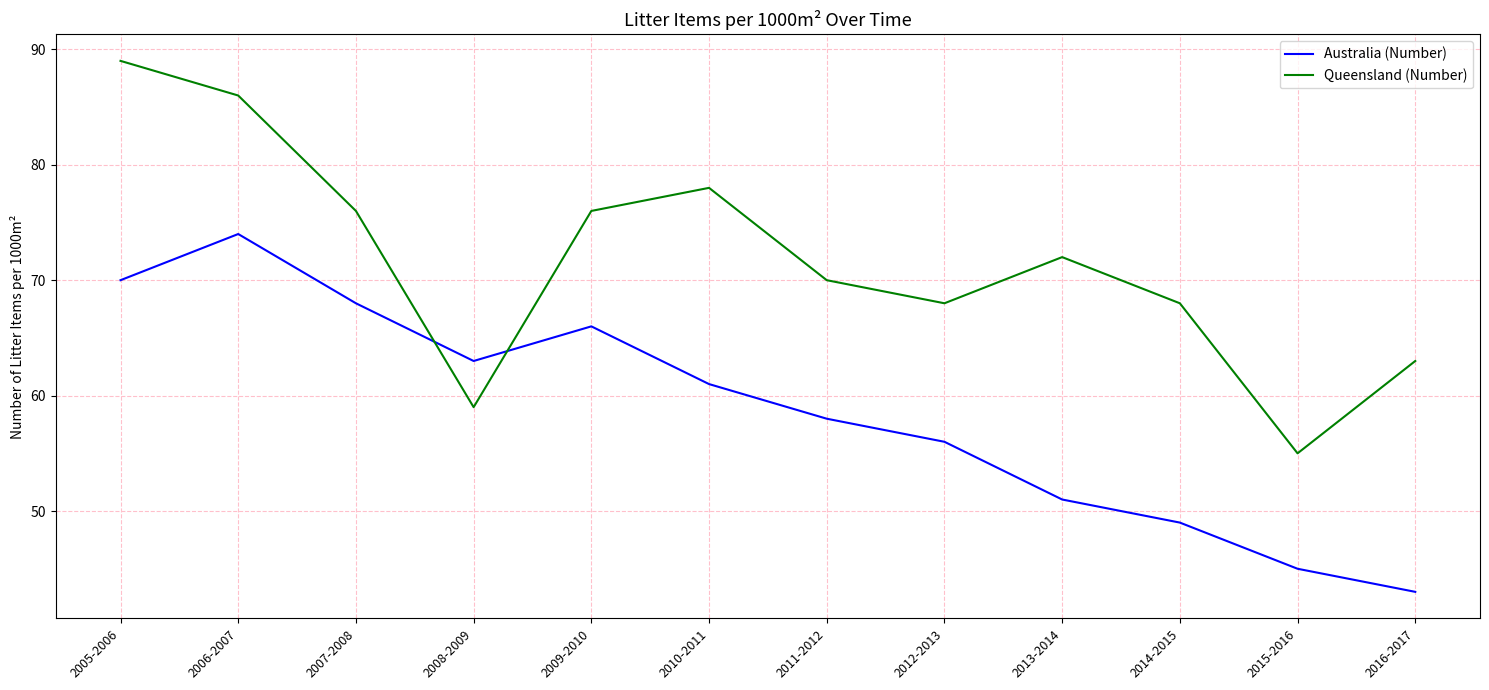

Is this an area chart (filled region under the line)?

No